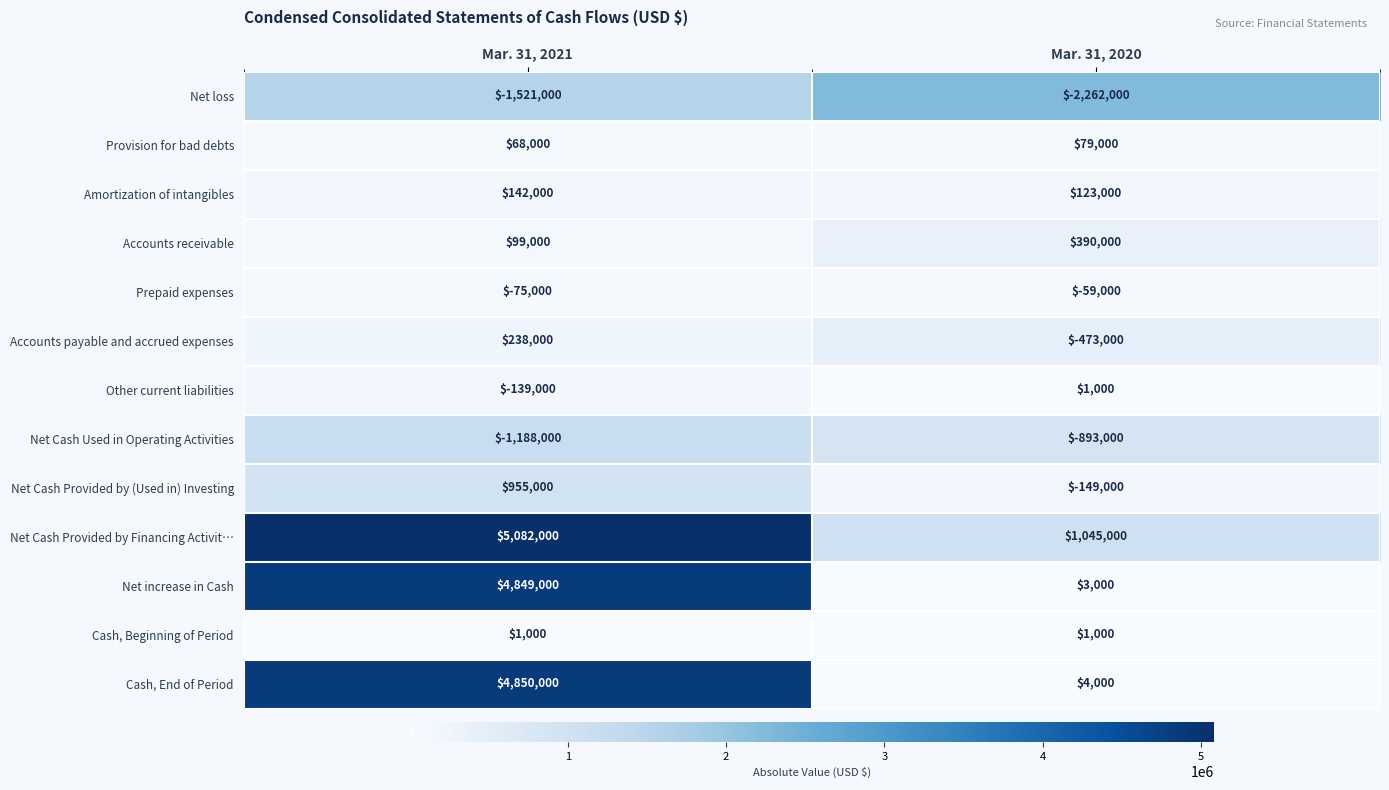

What is the smallest value displayed?

-2262000